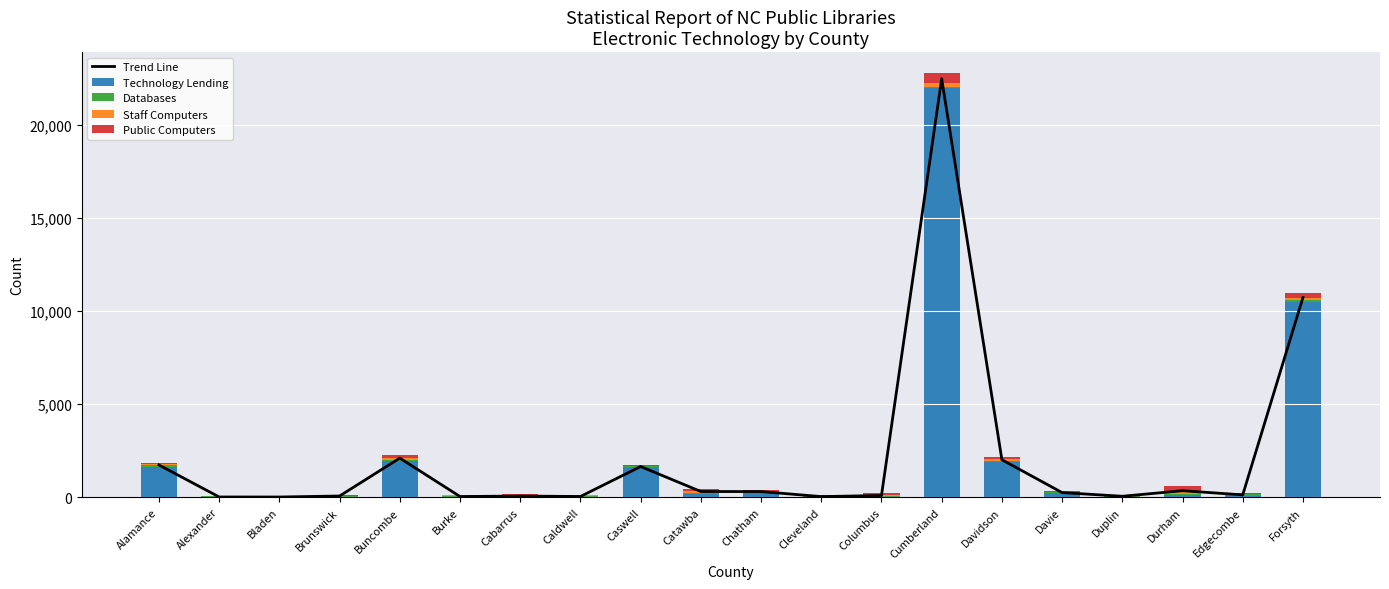

True or false: Databases has a value of 31 at Duplin.

False